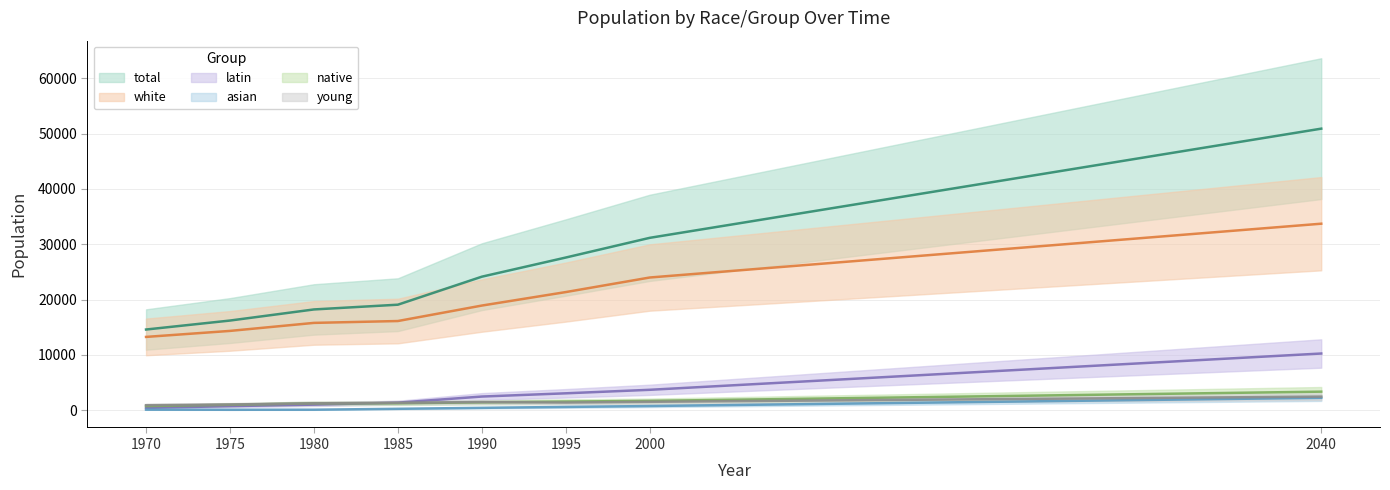

What is the greatest value displayed?

50885